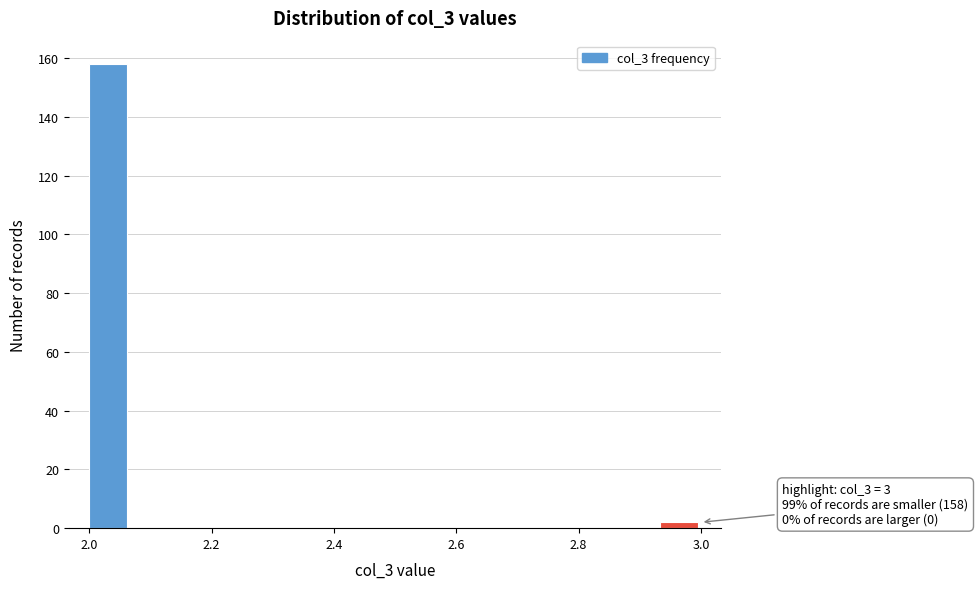

Around what value on the x-axis is the tallest bar? Give the approximate position of its centre, as read against the axis.

2.04